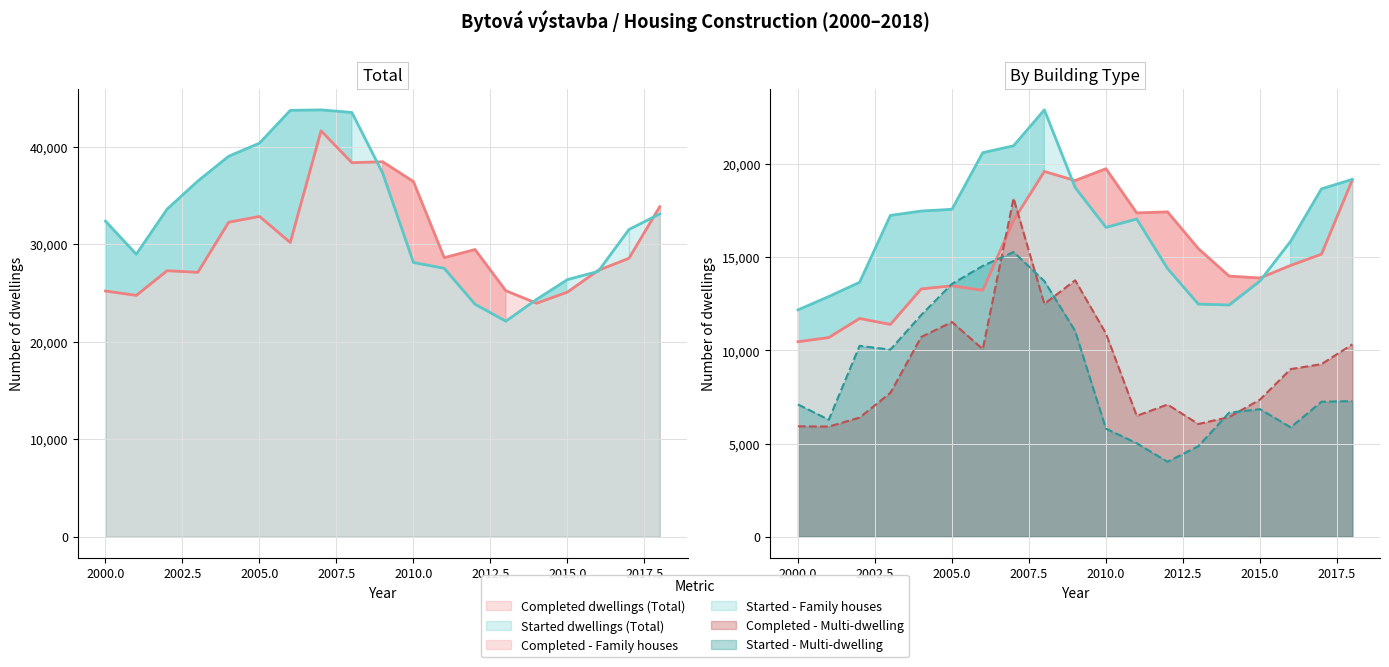

At how many categories does at least one series exceed 8657?

19